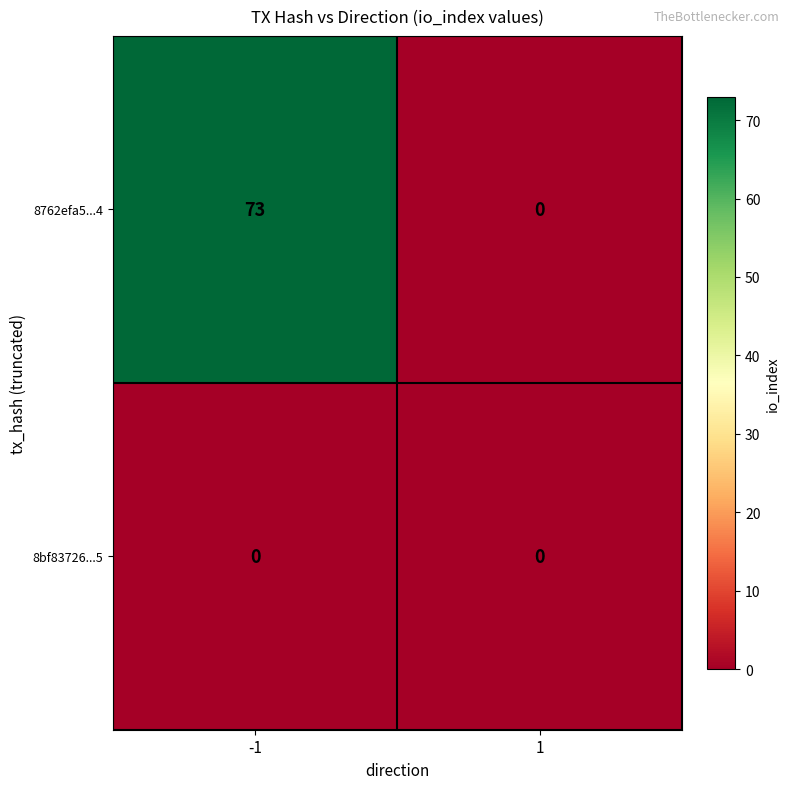

Reading left to right, what are all the values shown in this chart?

8762efa5...4: 73	0
8bf83726...5: 0	0